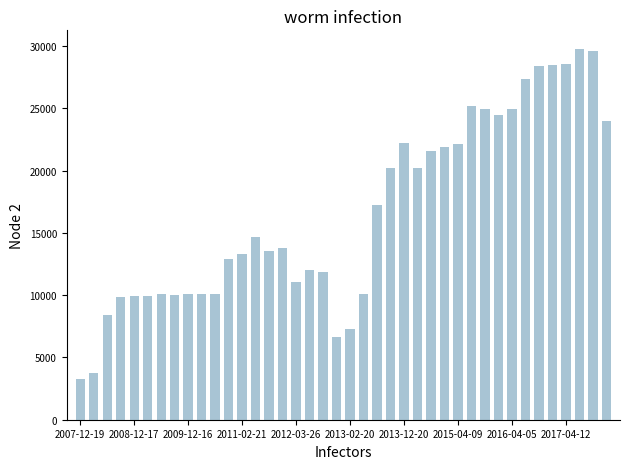

What is the value of the 5th bar from the left?

9896